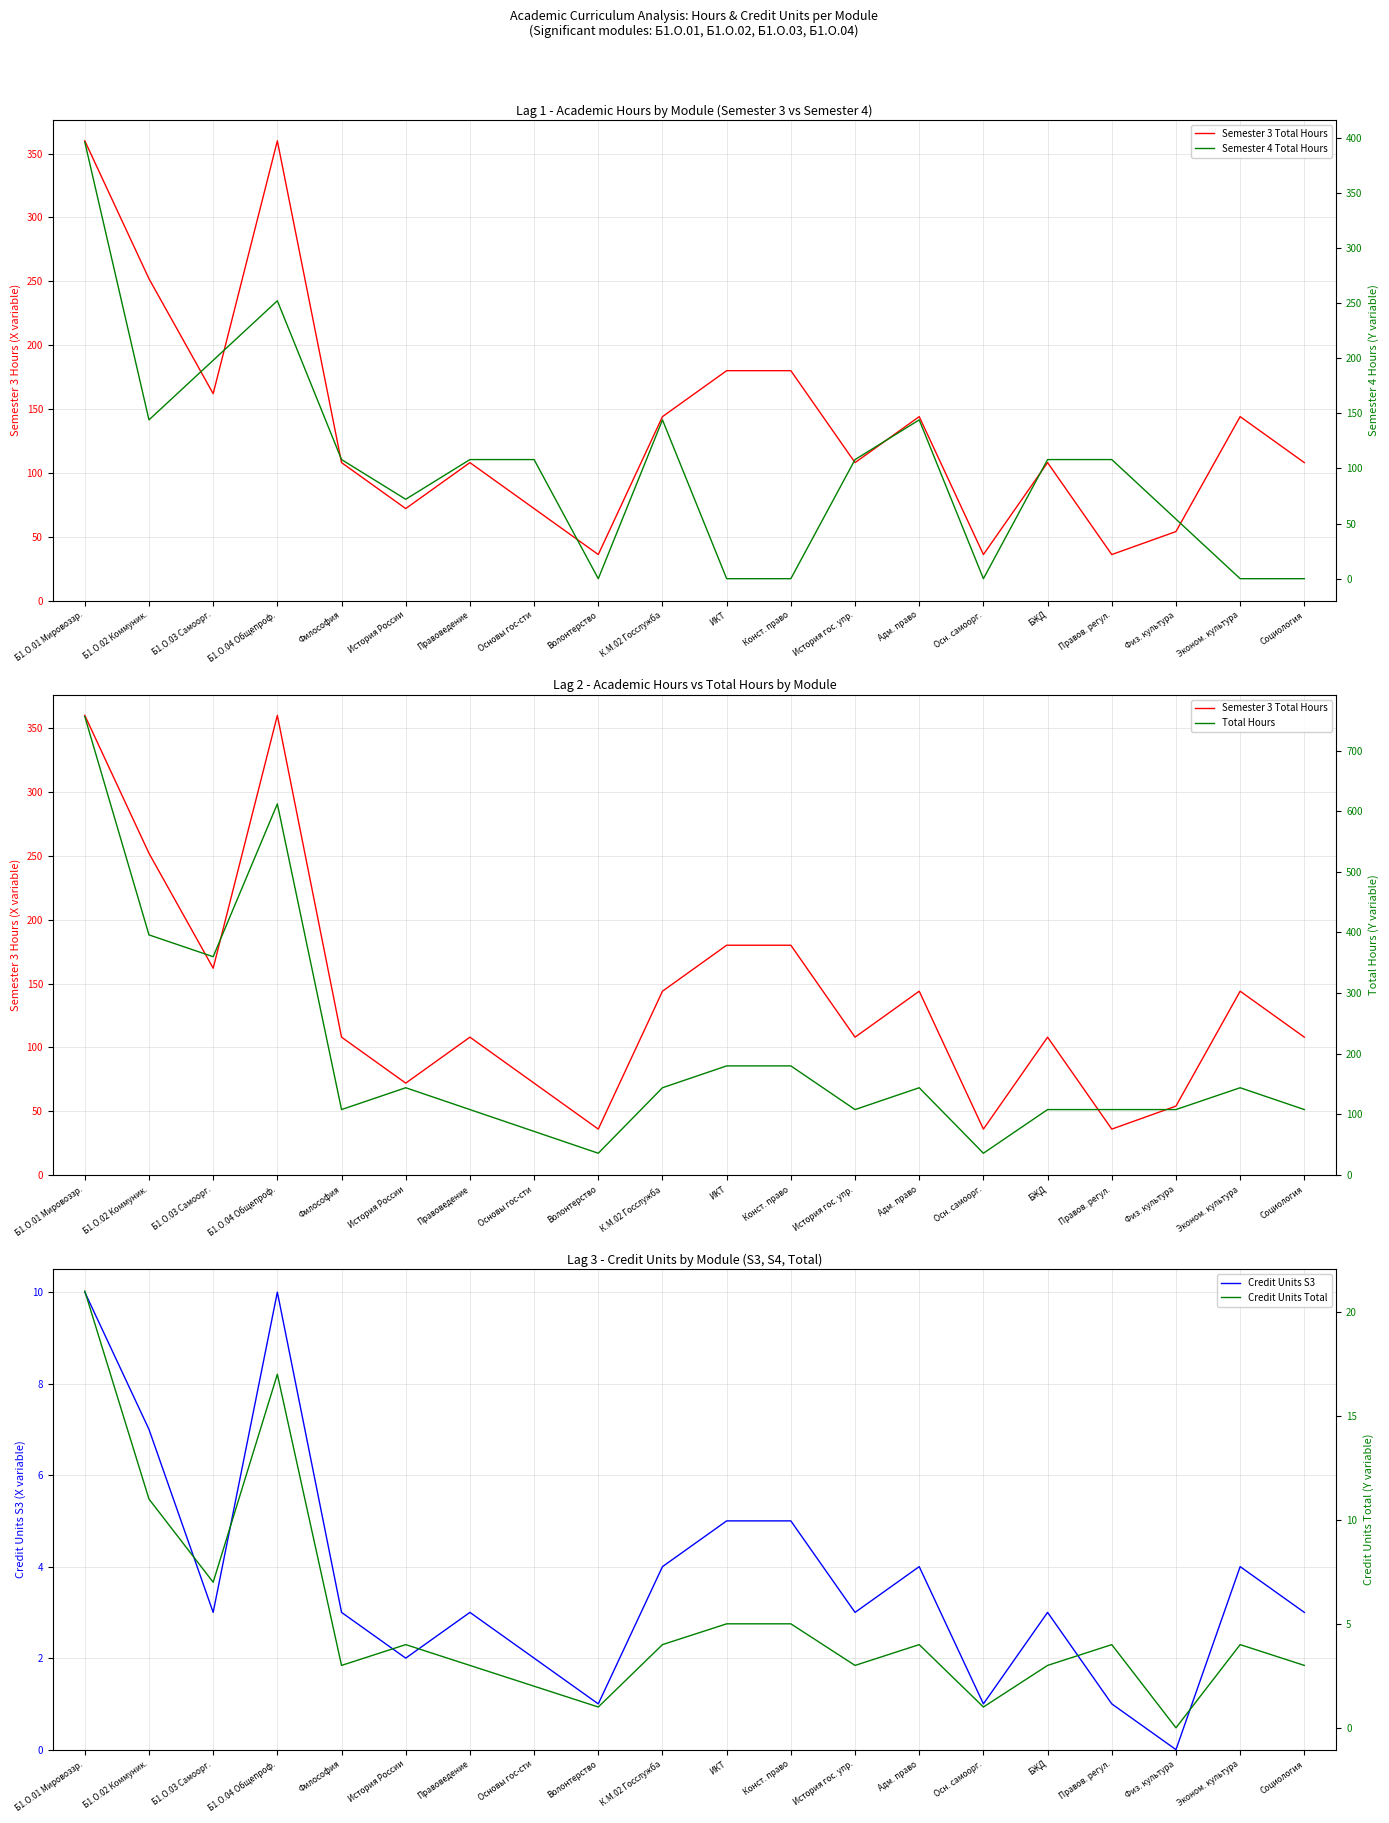

Which series has the largest total across all categories?

Total Hours